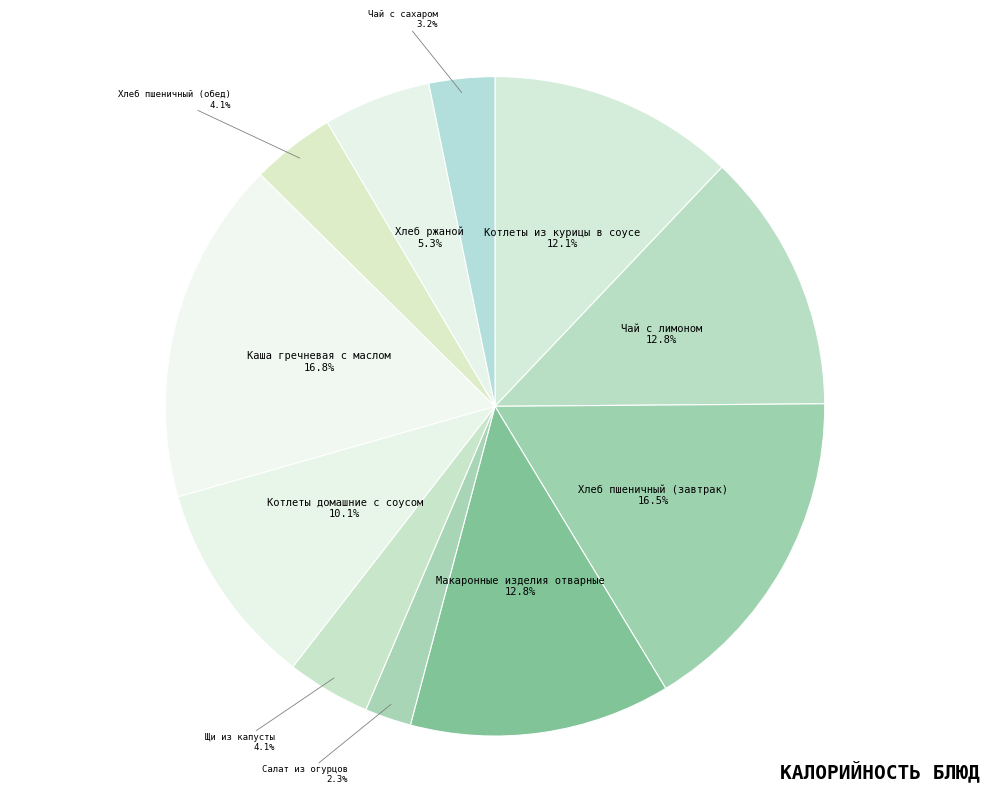

Count the number of slices in the pie.

11